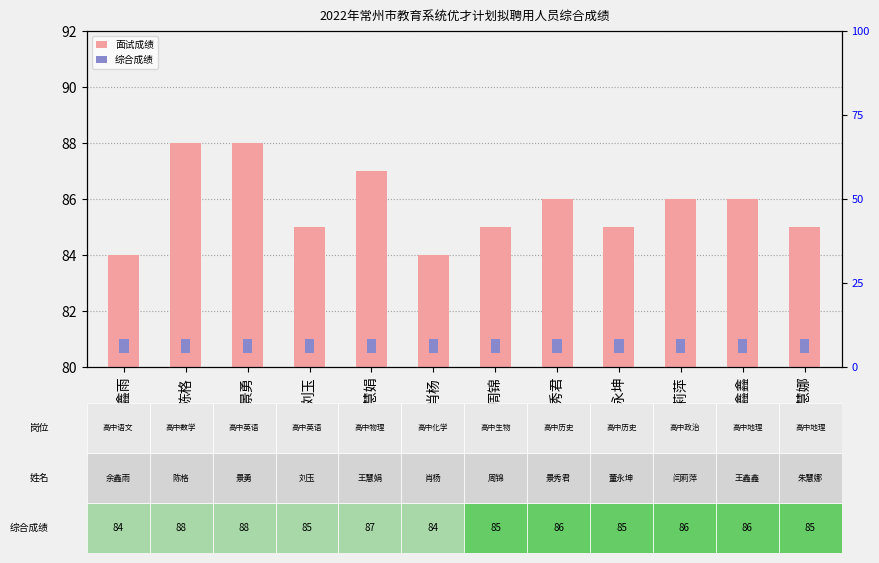

Which series has the widest spread of values?

面试成绩